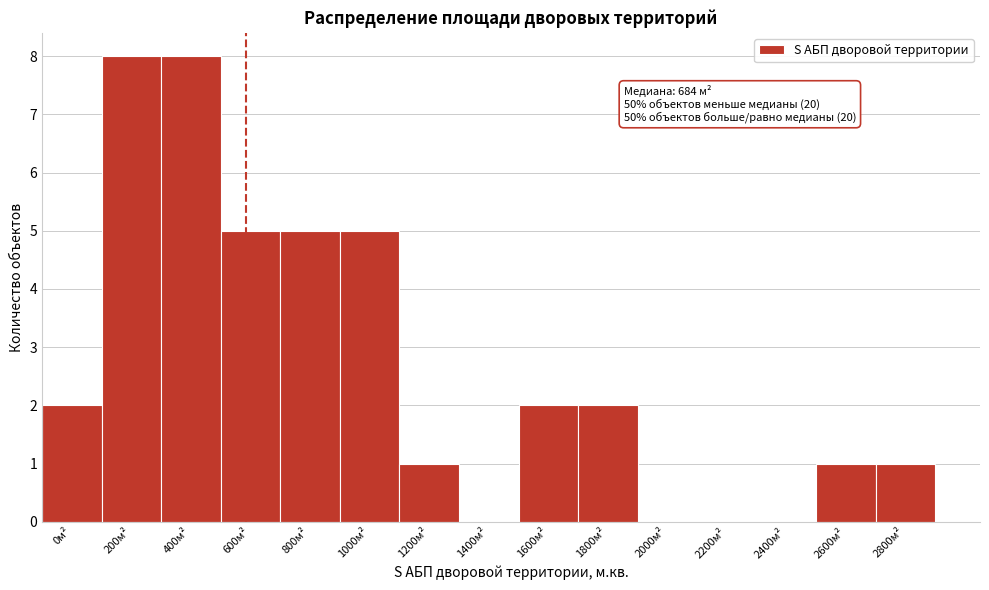

Reading left to right, what are all the values shown in this chart?

0м²=2	200м²=8	400м²=8	600м²=5	800м²=5	1000м²=5	1200м²=1	1400м²=0	1600м²=2	1800м²=2	2000м²=0	2200м²=0	2400м²=0	2600м²=1	2800м²=1